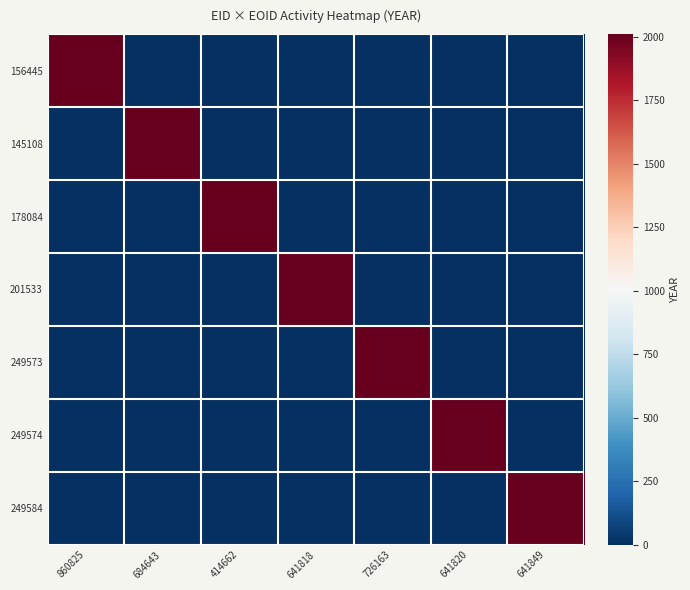

What is the spread (max minus min) of values at 641849?

2010